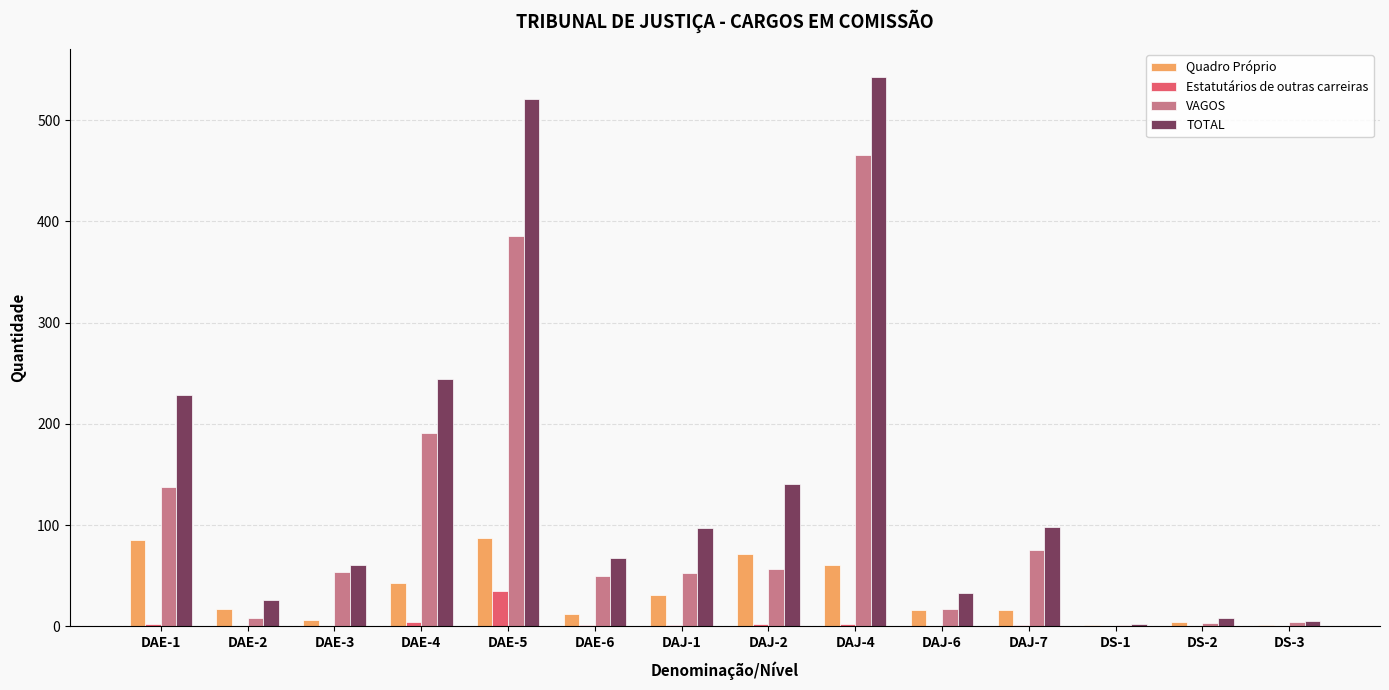

The value of VAGOS at DAE-4 is 191. True or false?

True